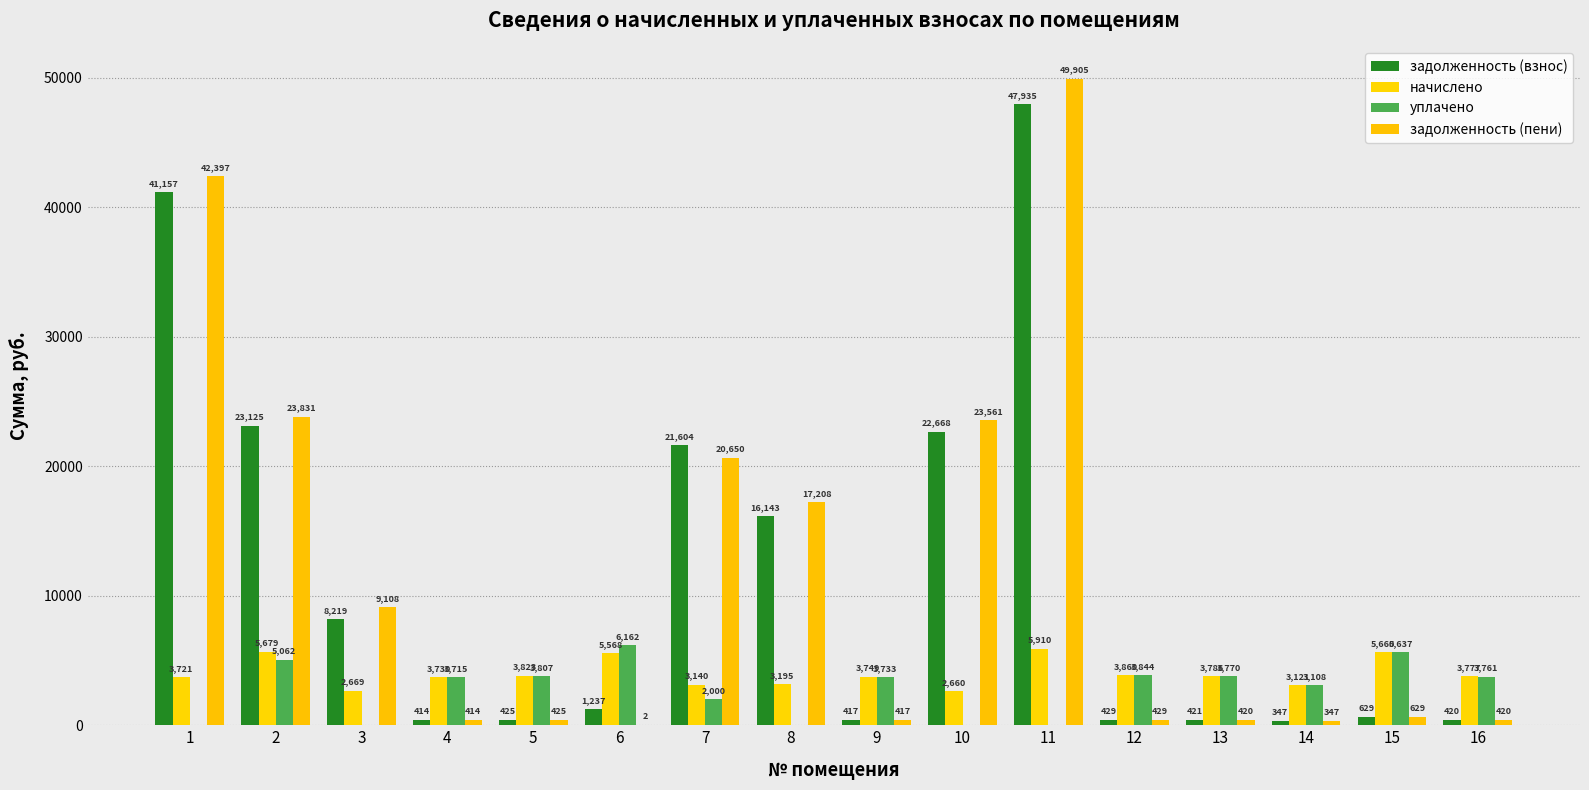

The value of начислено at 11 is 3998.1. True or false?

False